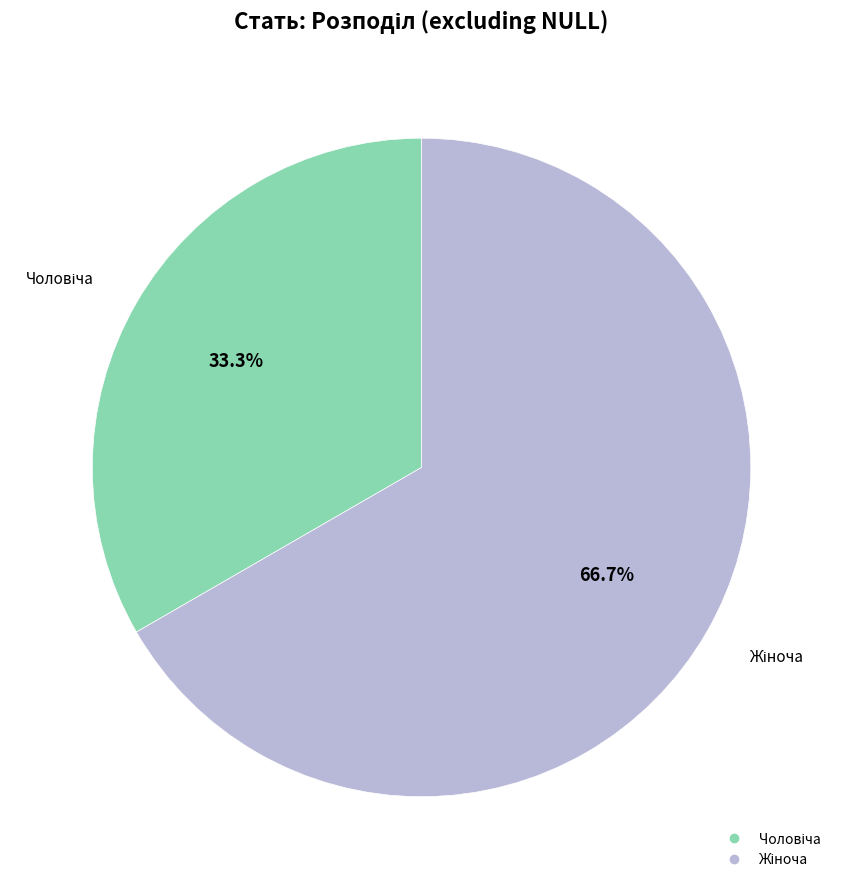

Is there a majority slice in this chart?

Yes